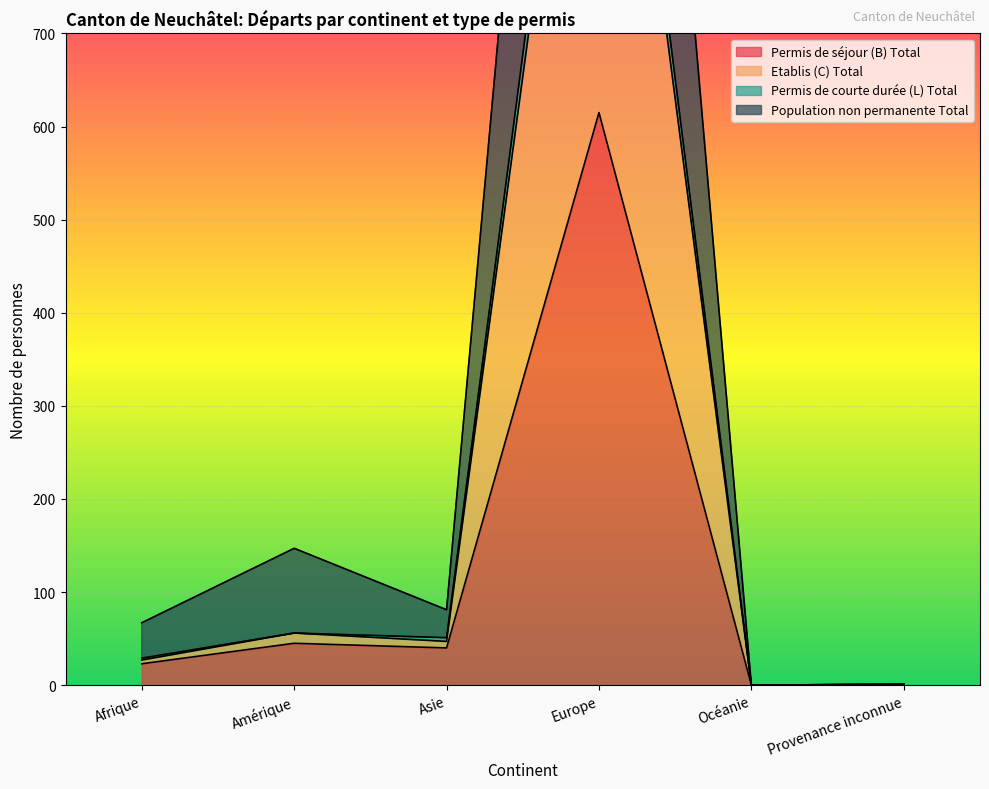

True or false: Permis de courte durée (L) Total has a value of 29 at Afrique.

True